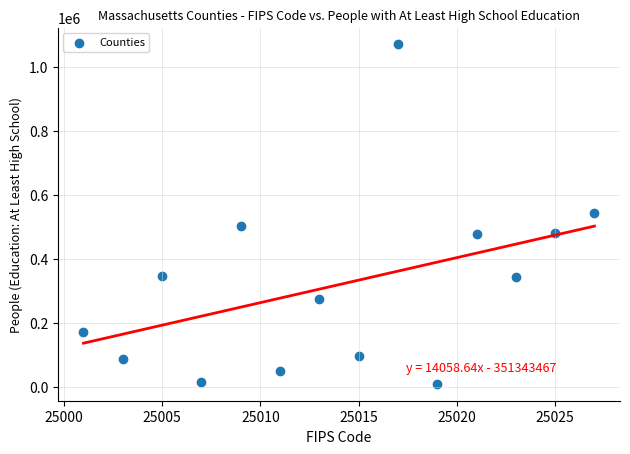

What is the range of Y values (max minus min)?

1059252